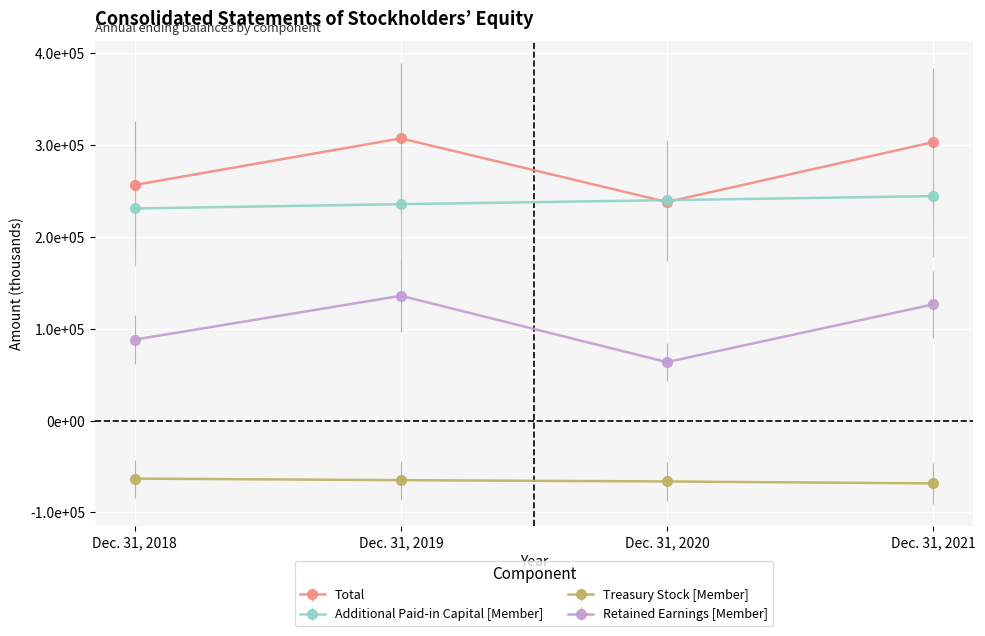

What is the difference between the maximum and minimum values in the Treasury Stock [Member] series?

5195